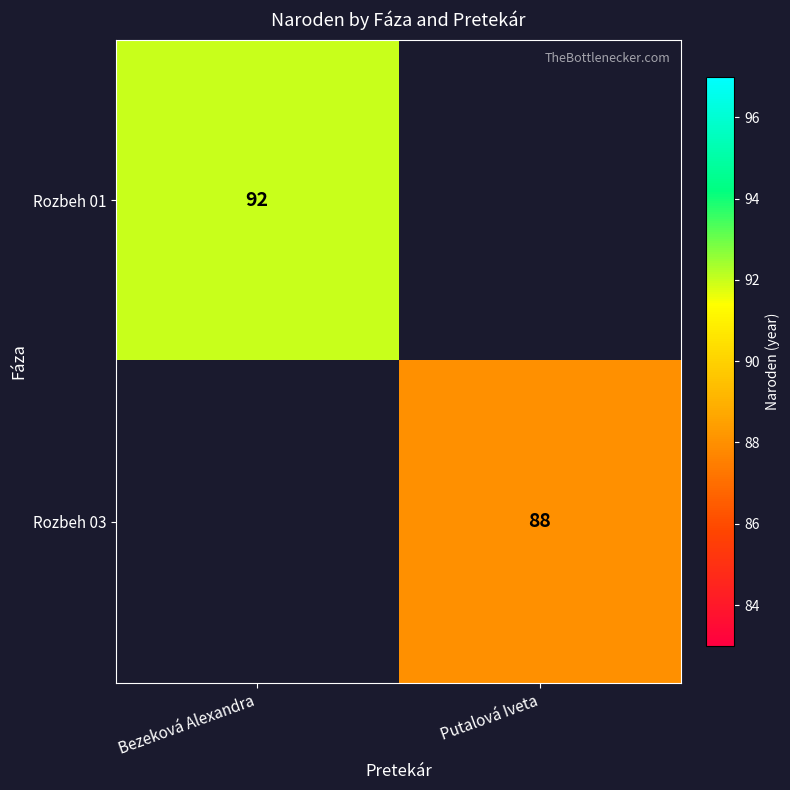

Is the value of Rozbeh 03 at Putalová Iveta greater than the value of Rozbeh 01 at Bezeková Alexandra?

No